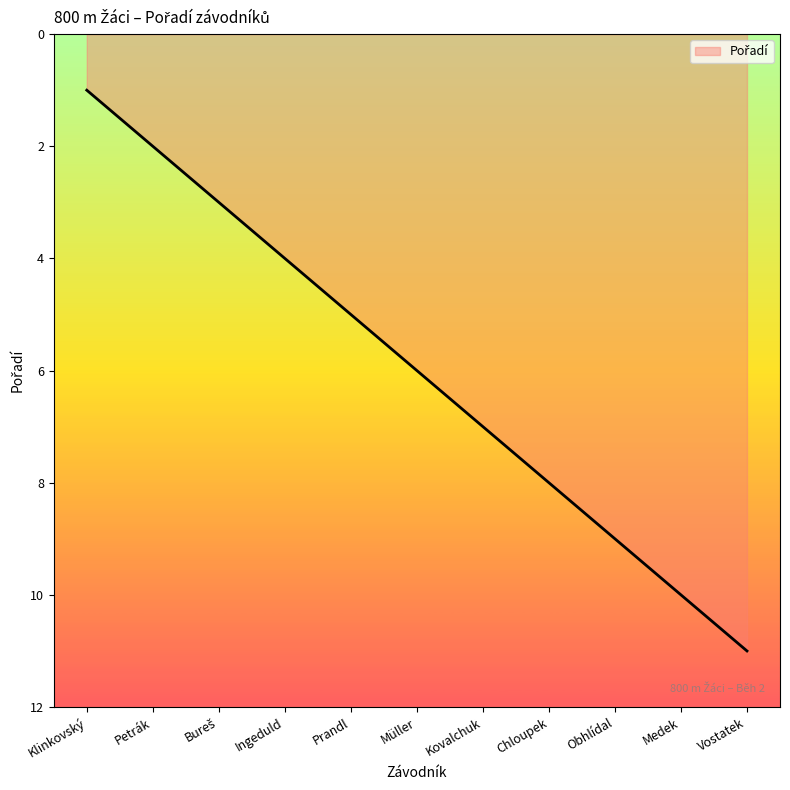

Is it true that the value at Ingeduld is 4?

True